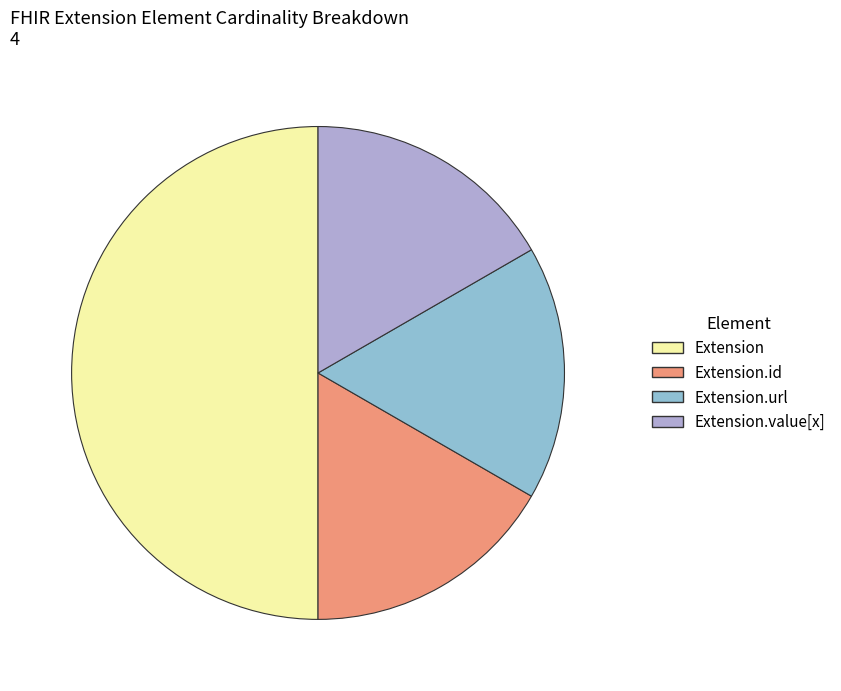

Does Extension.id account for over 50% of the chart?

No